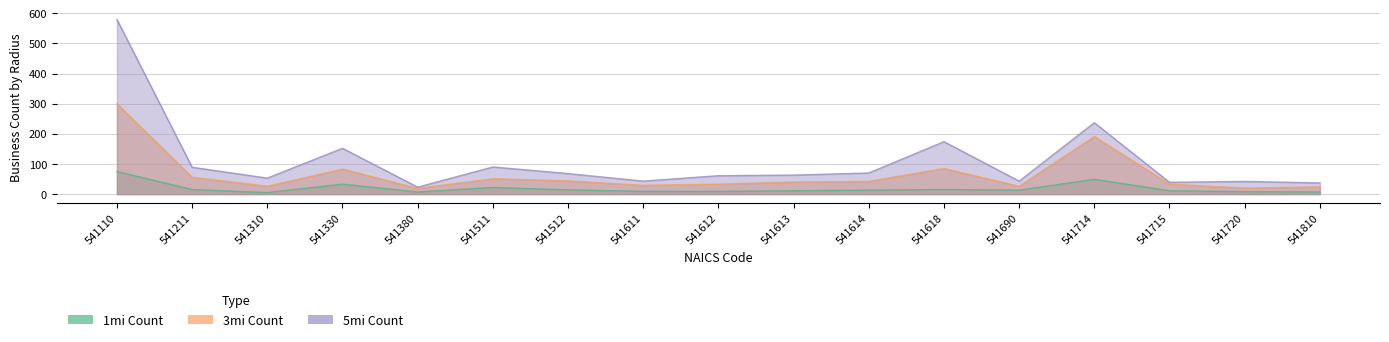

What is the average value of the 3mi Count series?

65